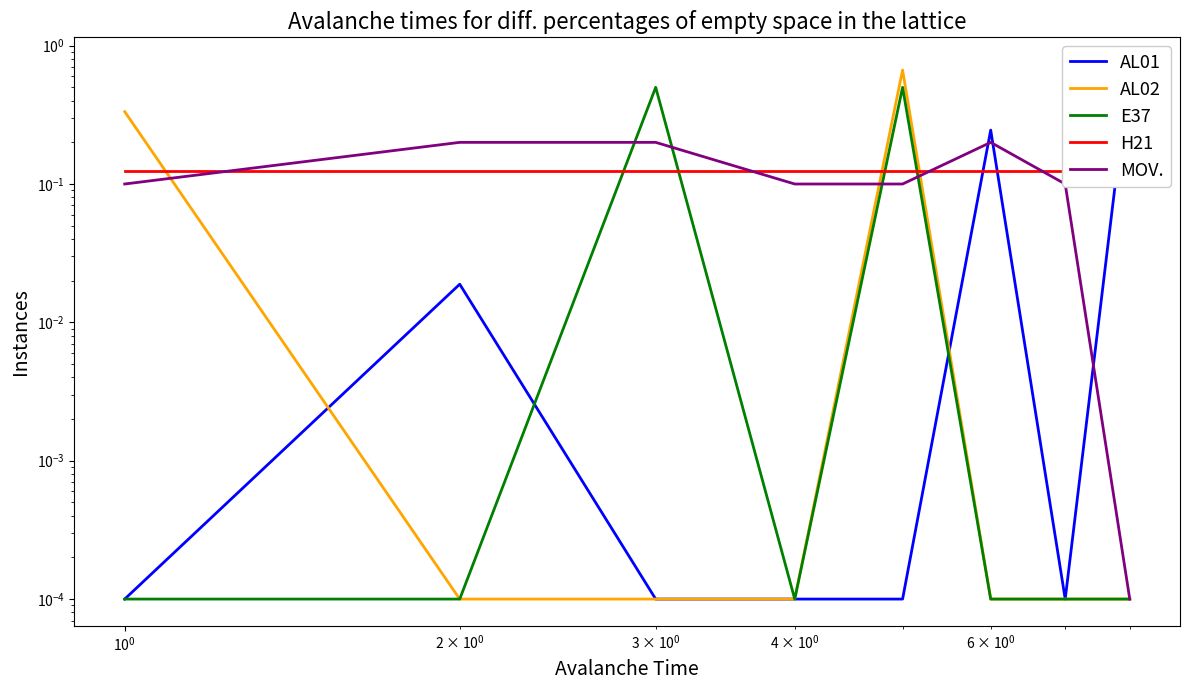

Does the chart have visible grid lines?

No